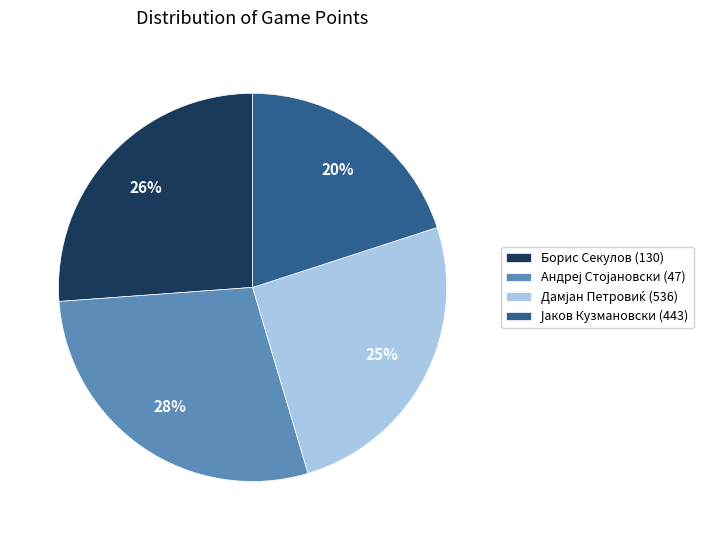

To the nearest percent, what is the average slice percentage?

25%